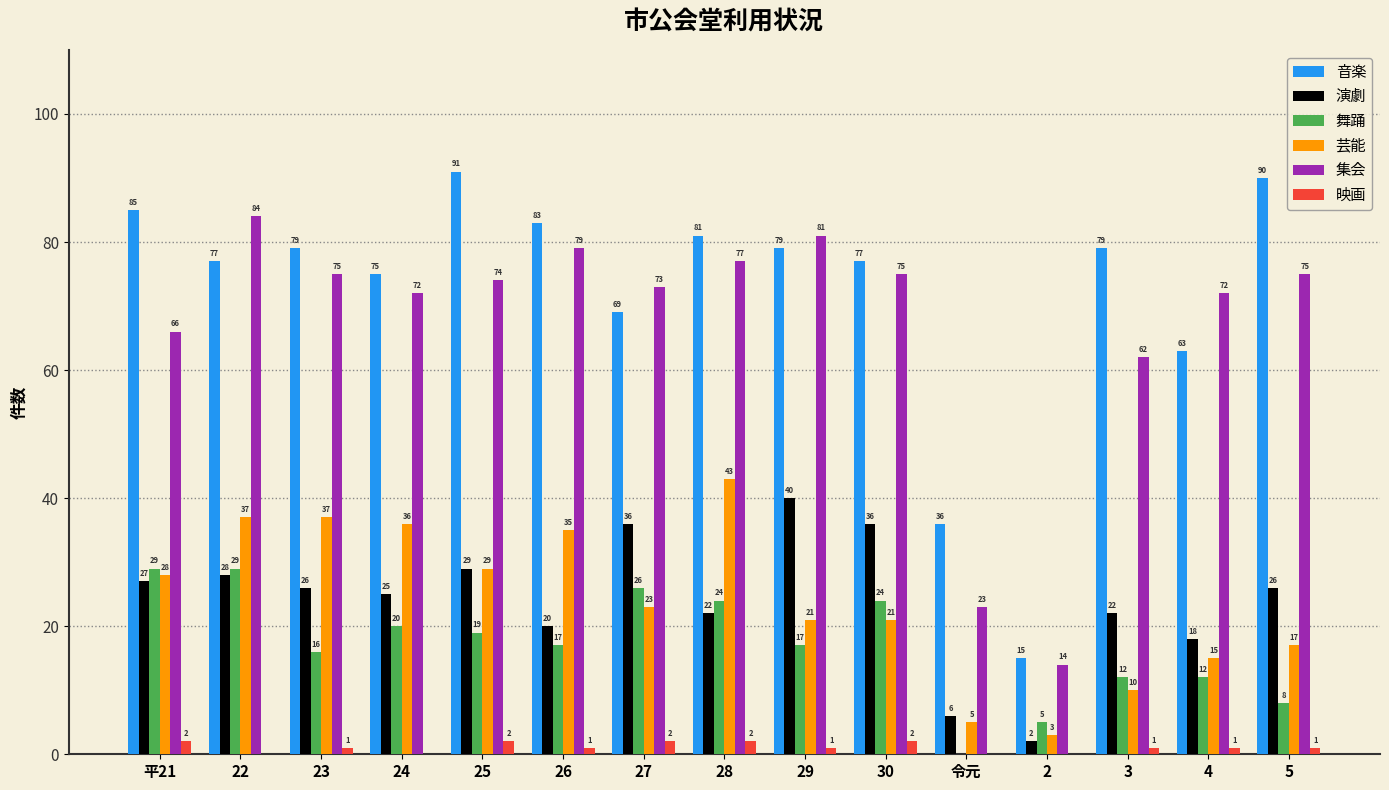

Which series changed the most between 平21 and 5?

舞踊